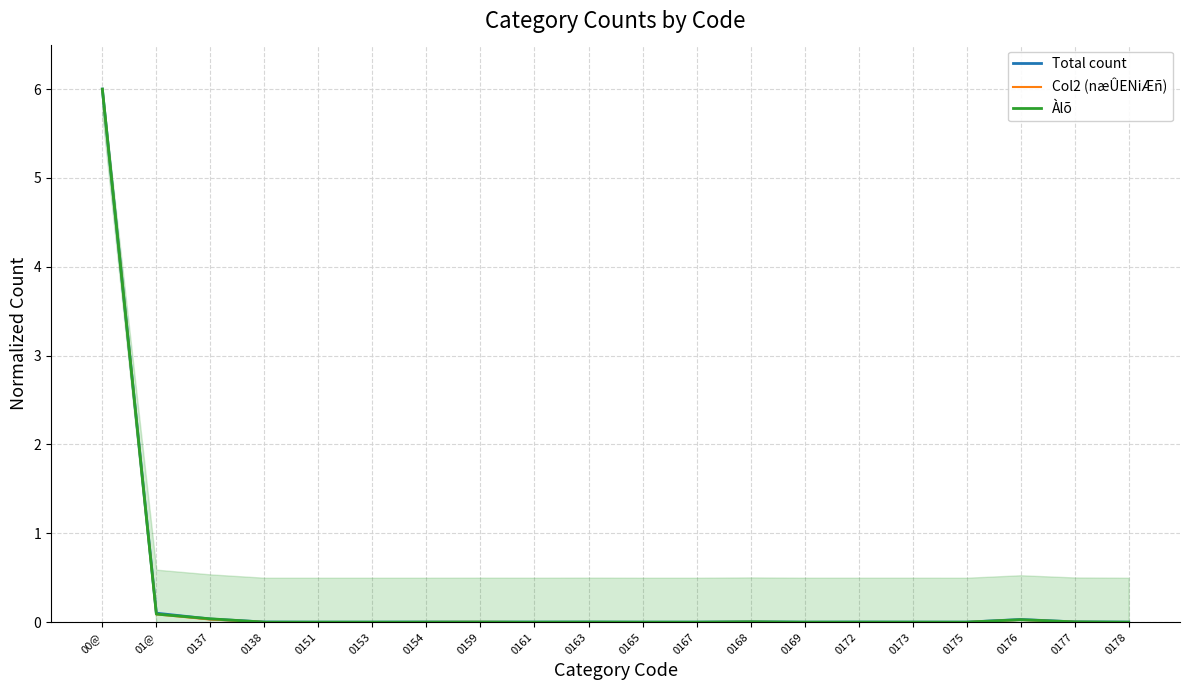

The value of Col2 (næÛENiÆñ) at 0173 is 0.0. True or false?

False